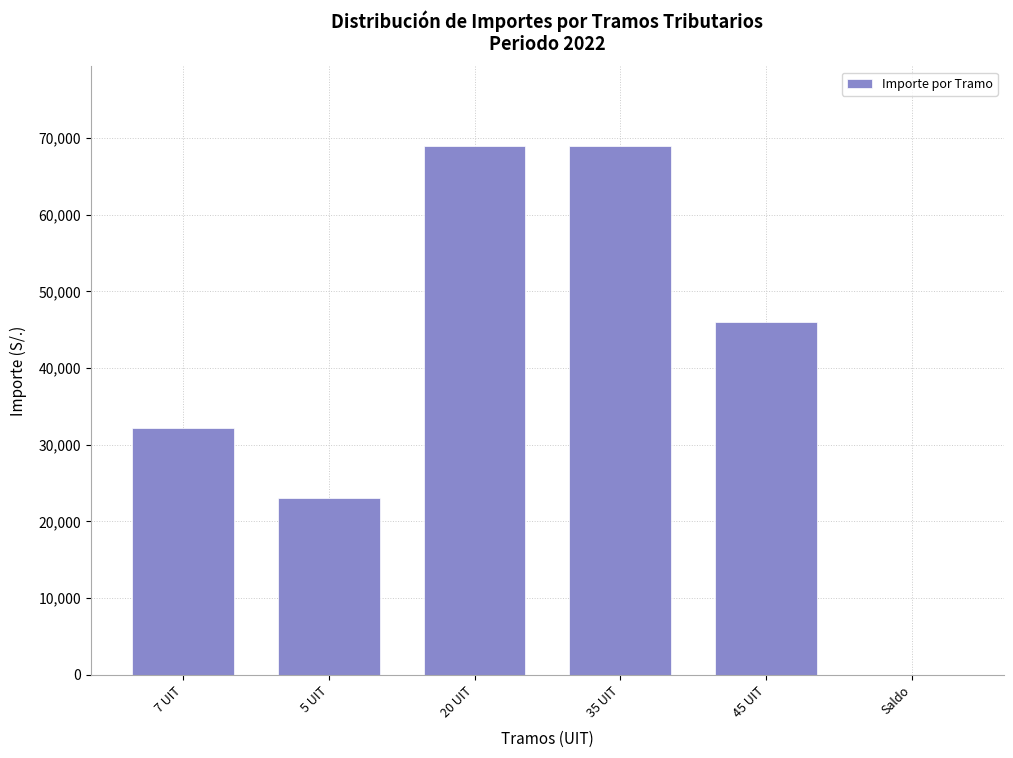

Reading left to right, transcribe all the data shown in this chart.

7 UIT=32200	5 UIT=23000	20 UIT=69000	35 UIT=69000	45 UIT=46000	Saldo=0